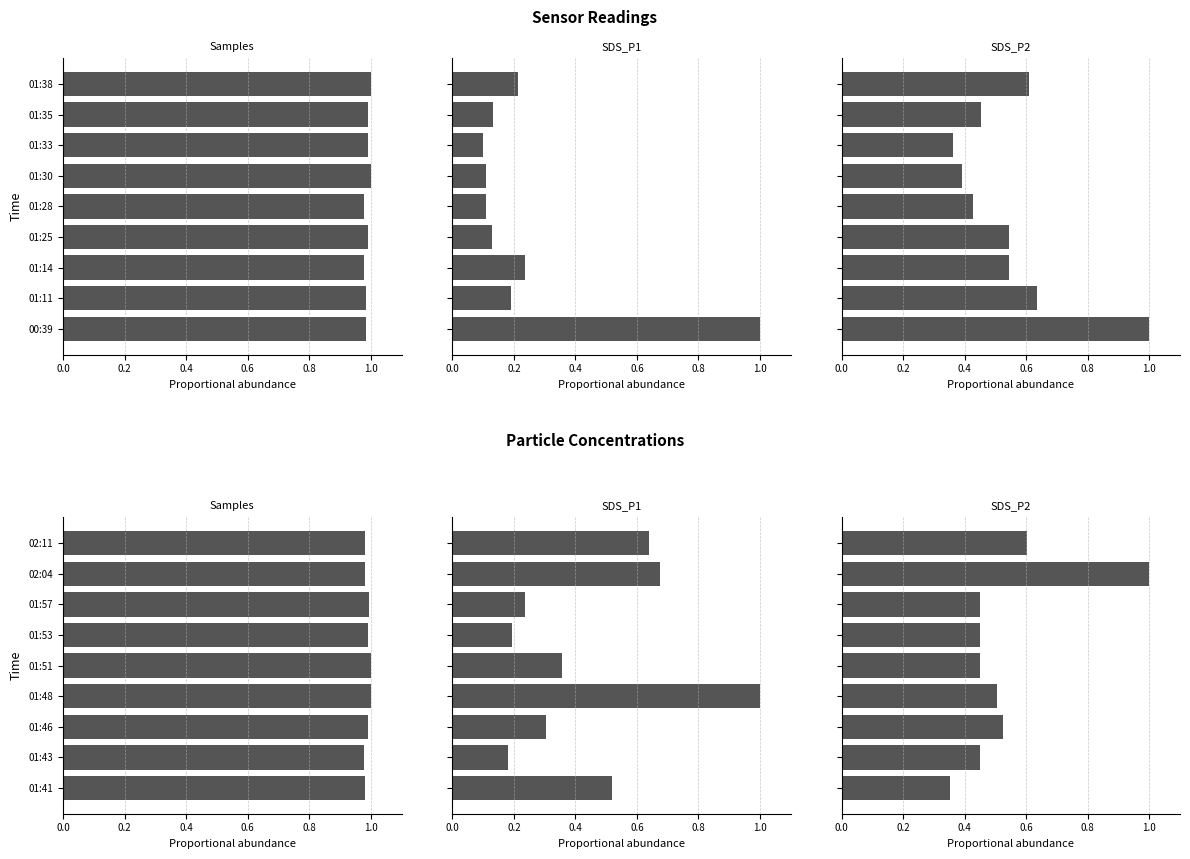

The value of SDS_P1 at 01:48 is 1.6. True or false?

False